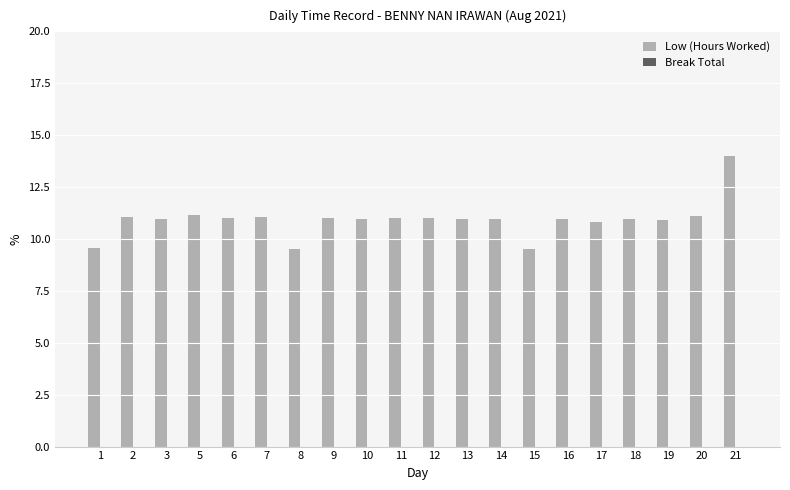

What is the average value?

10.9